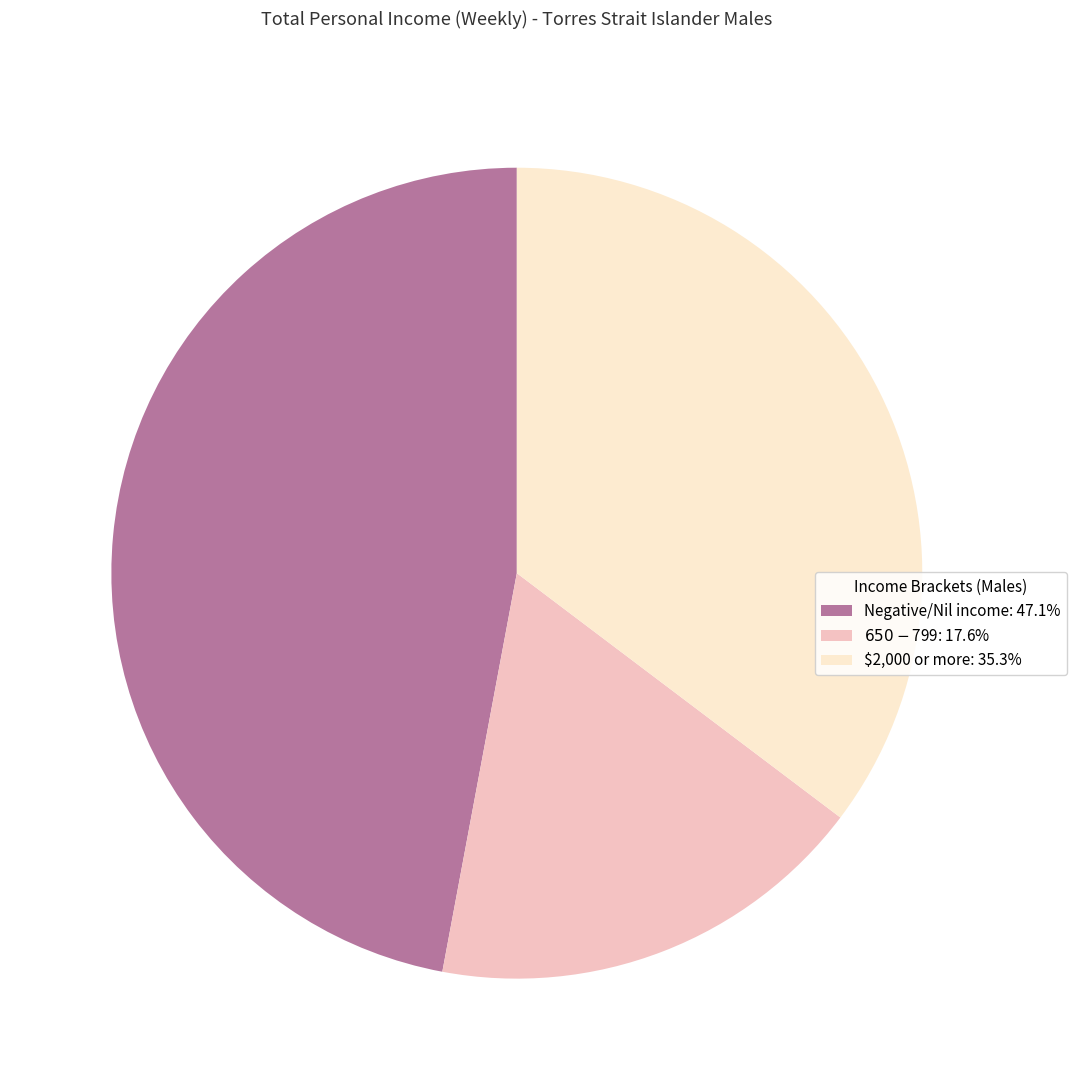

What is the ratio of the value at Negative/Nil income: 47.1% to the value at $2,000 or more: 35.3%?

1.3